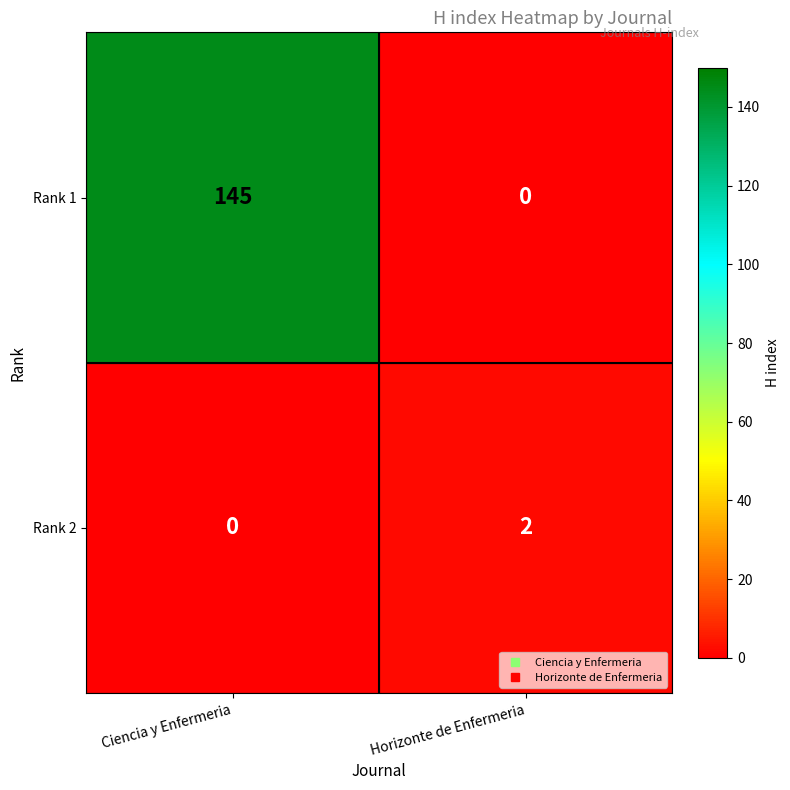

Which label corresponds to the largest value in the chart?

Ciencia y Enfermeria